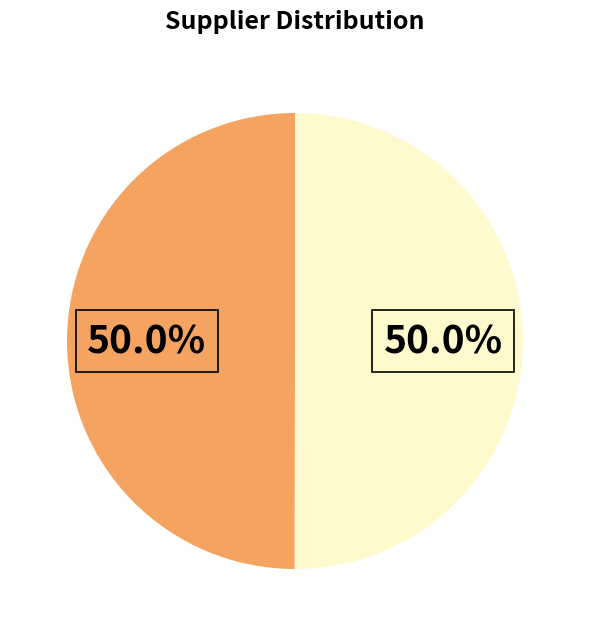

Count the number of slices in the pie.

2